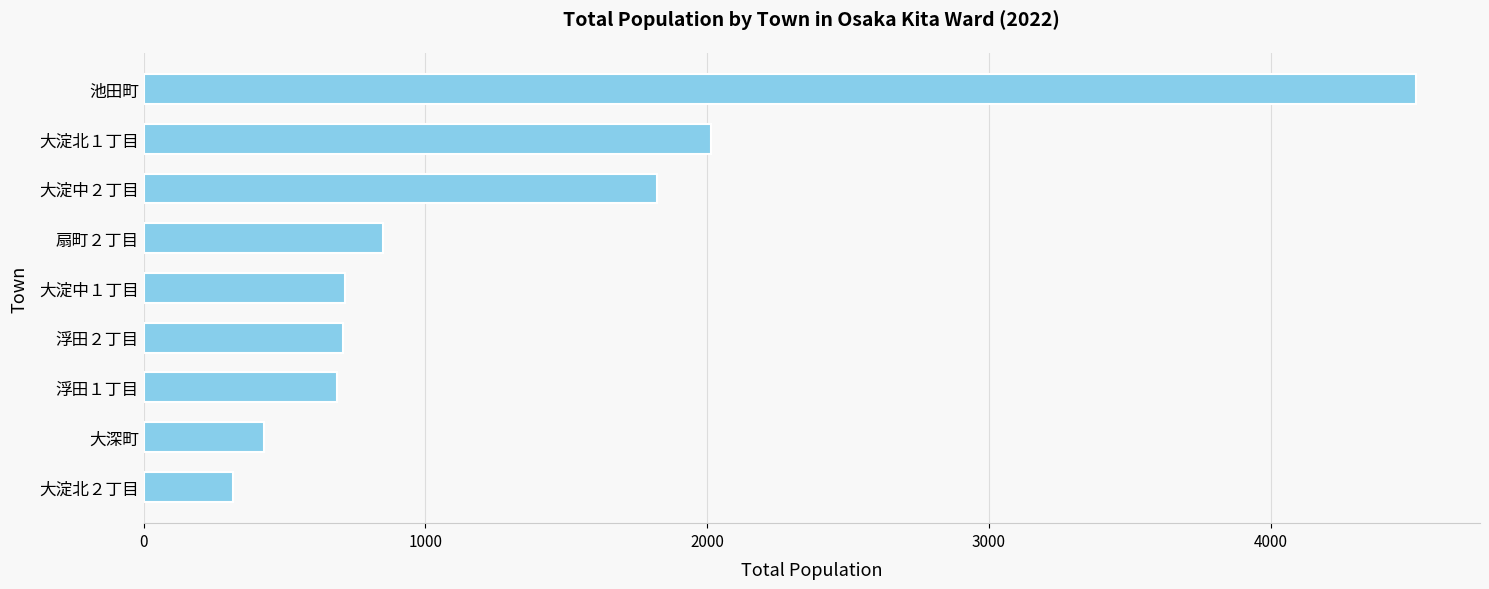

Is it true that the value at 浮田２丁目 is 707?

True